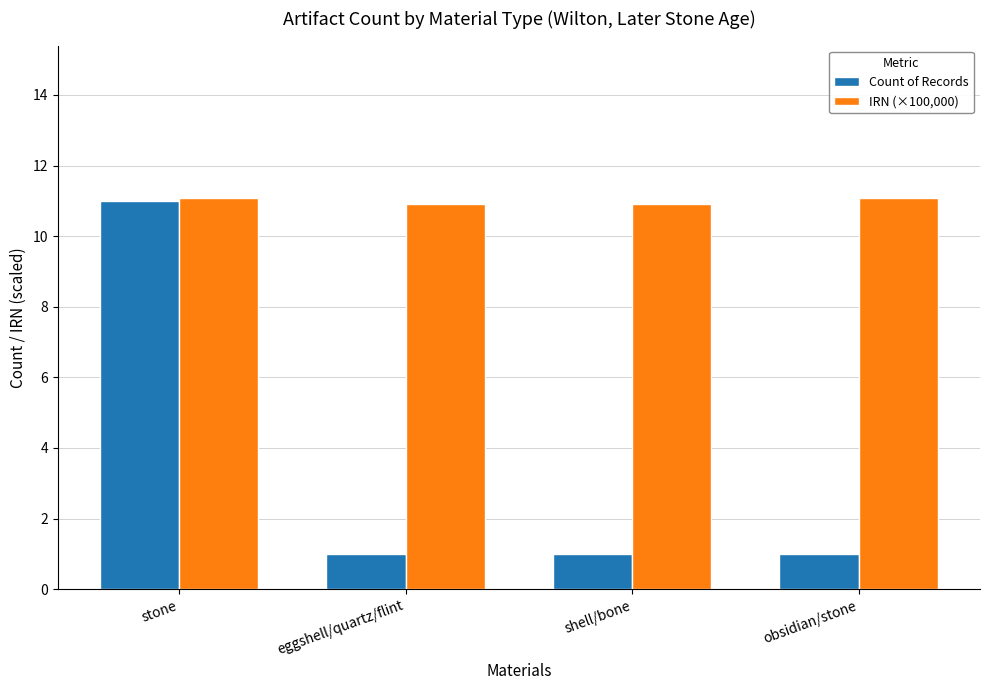

What is the smallest value displayed?

1.0